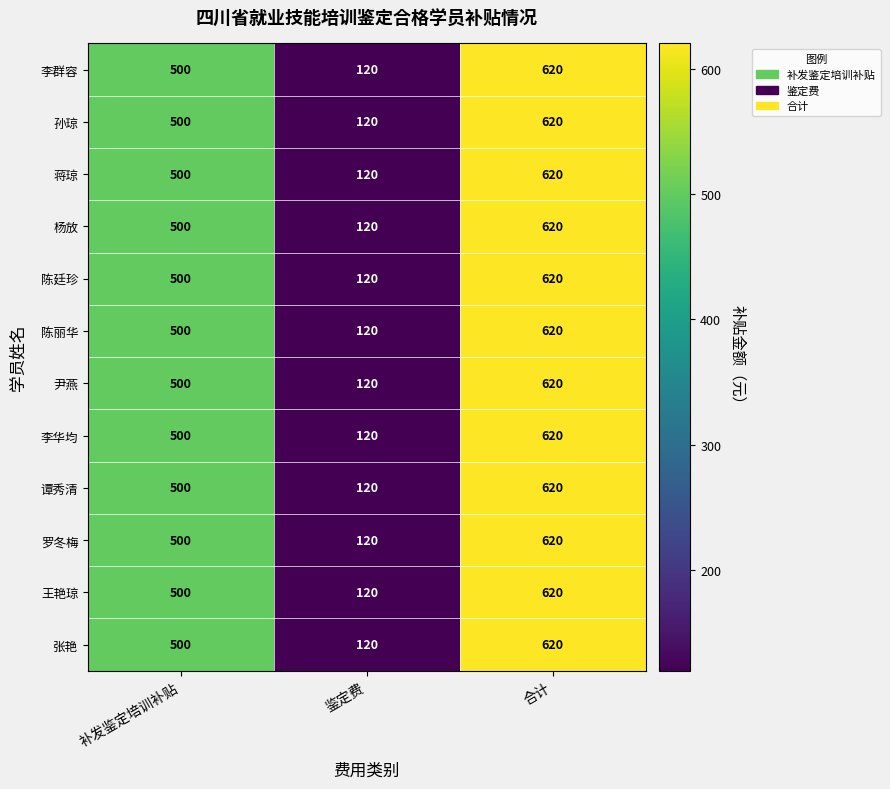

Is it true that 尹燕 equals 500 at 补发鉴定培训补贴?

True